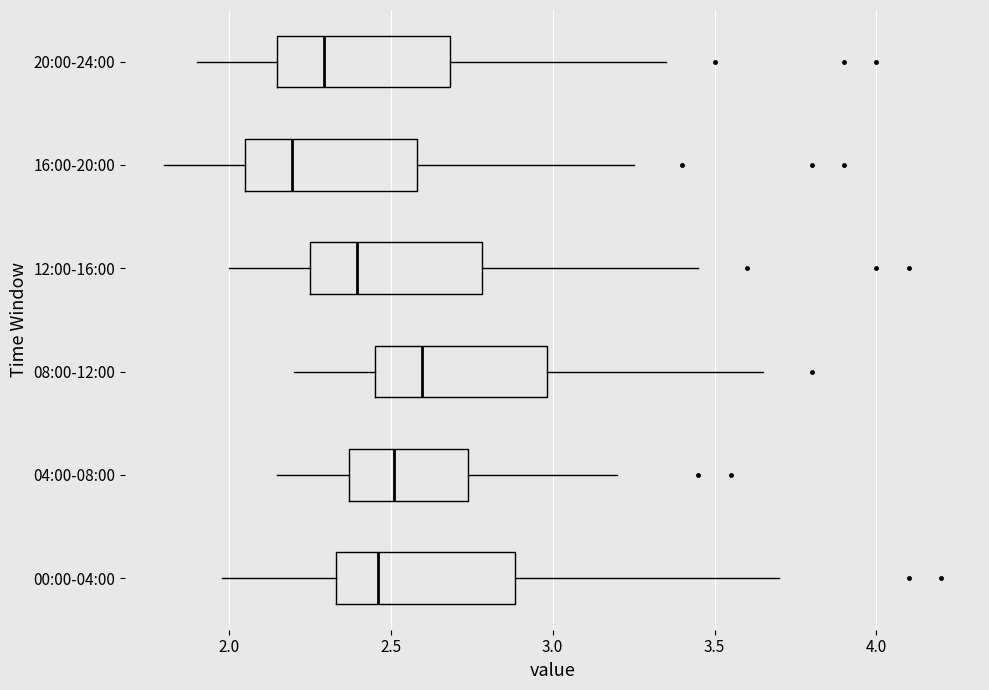

Where is the right edge of the box for 04:00-08:00 on the x-axis? The values are not printed on the chart, so give them approximately, as read against the axis.

2.75